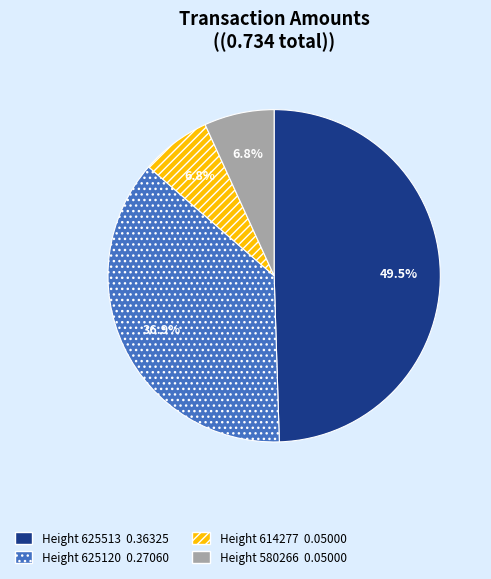

Is there a majority slice in this chart?

No